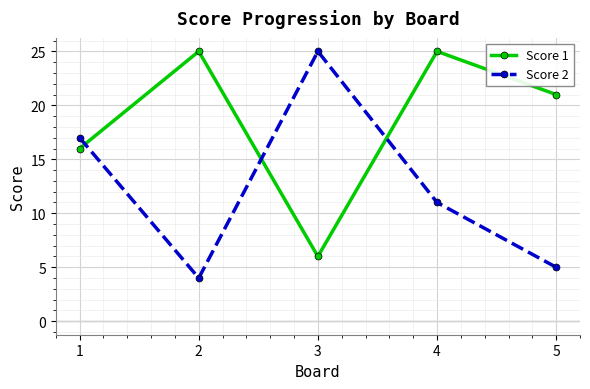

Rank the series by their average value, from highest to lowest.

Score 1, Score 2